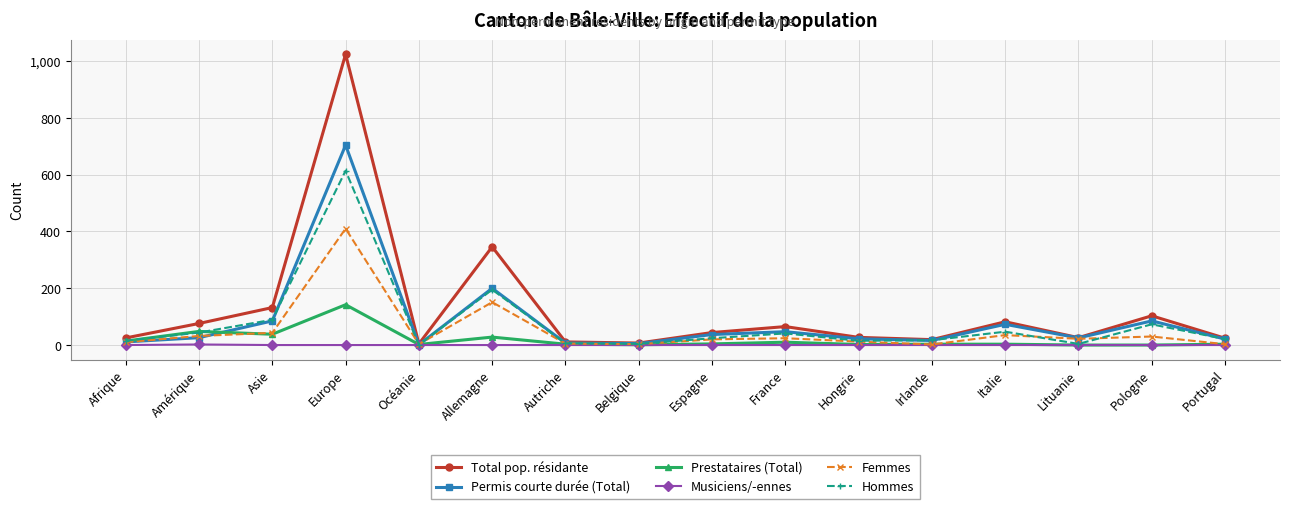

What is the label of the 8th point from the right?

Espagne